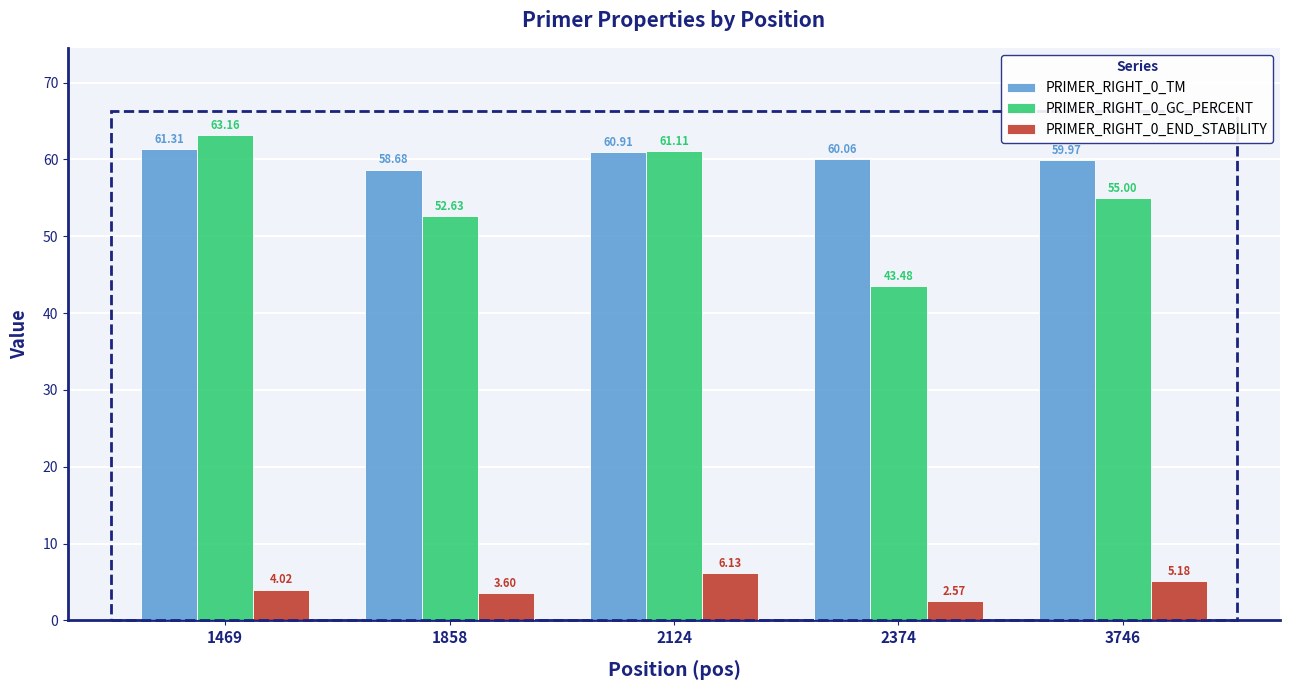

What are all the series names shown in the legend?

PRIMER_RIGHT_0_TM, PRIMER_RIGHT_0_GC_PERCENT, PRIMER_RIGHT_0_END_STABILITY